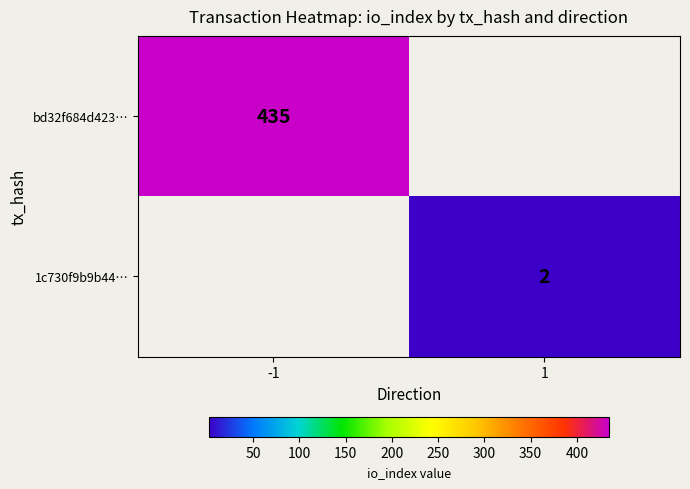

Is the value of bd32f684d423… at -1 greater than the value of 1c730f9b9b44… at 1?

Yes